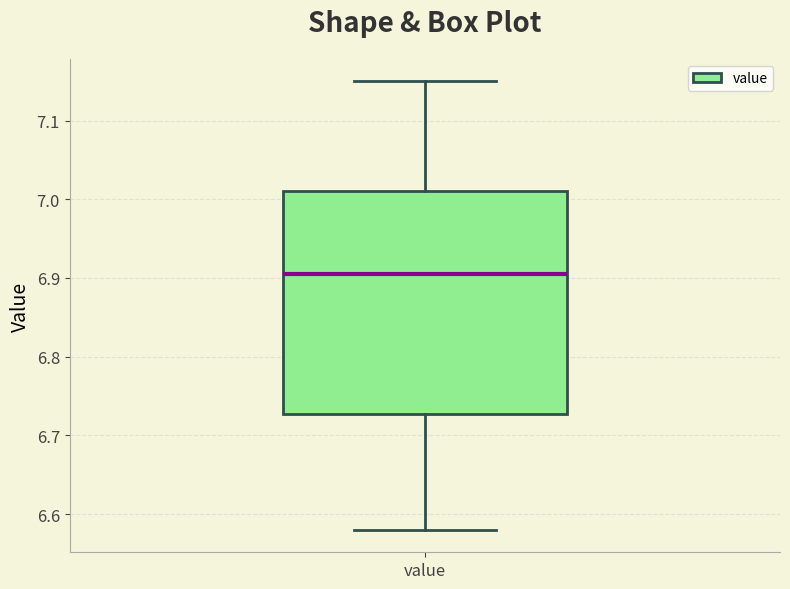

Where is the upper edge of the box for value on the y-axis? The values are not printed on the chart, so give them approximately, as read against the axis.

7.01